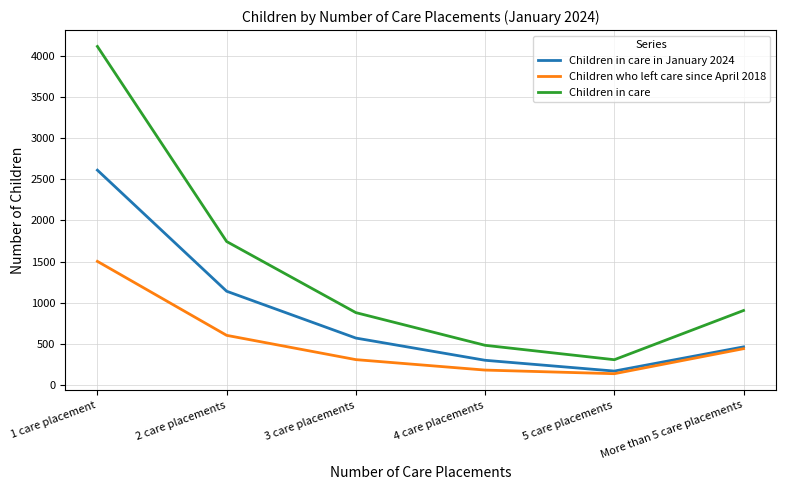

What is the smallest value displayed?

138